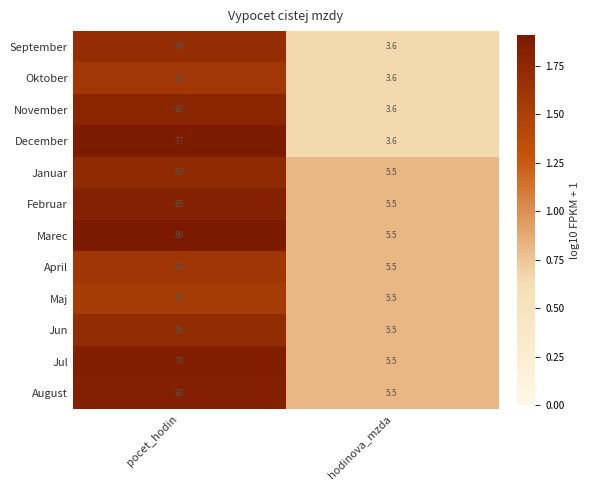

At which label does September reach its minimum?

hodinova_mzda